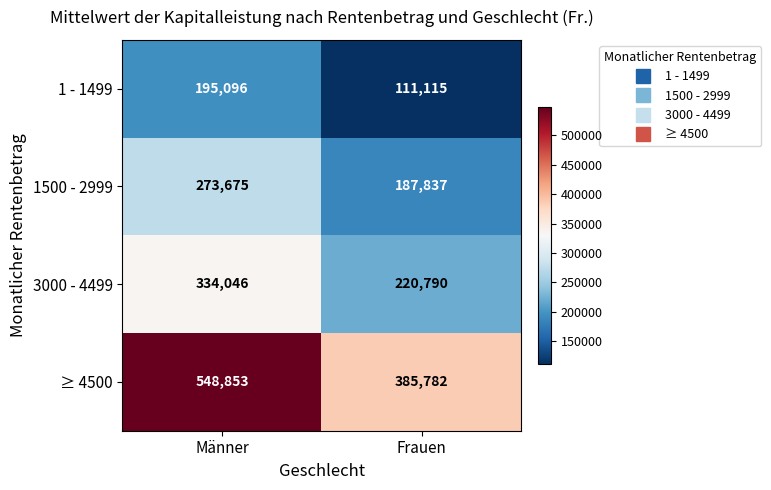

What is the sum of the 1500 - 2999 values at Männer and Frauen?

461512